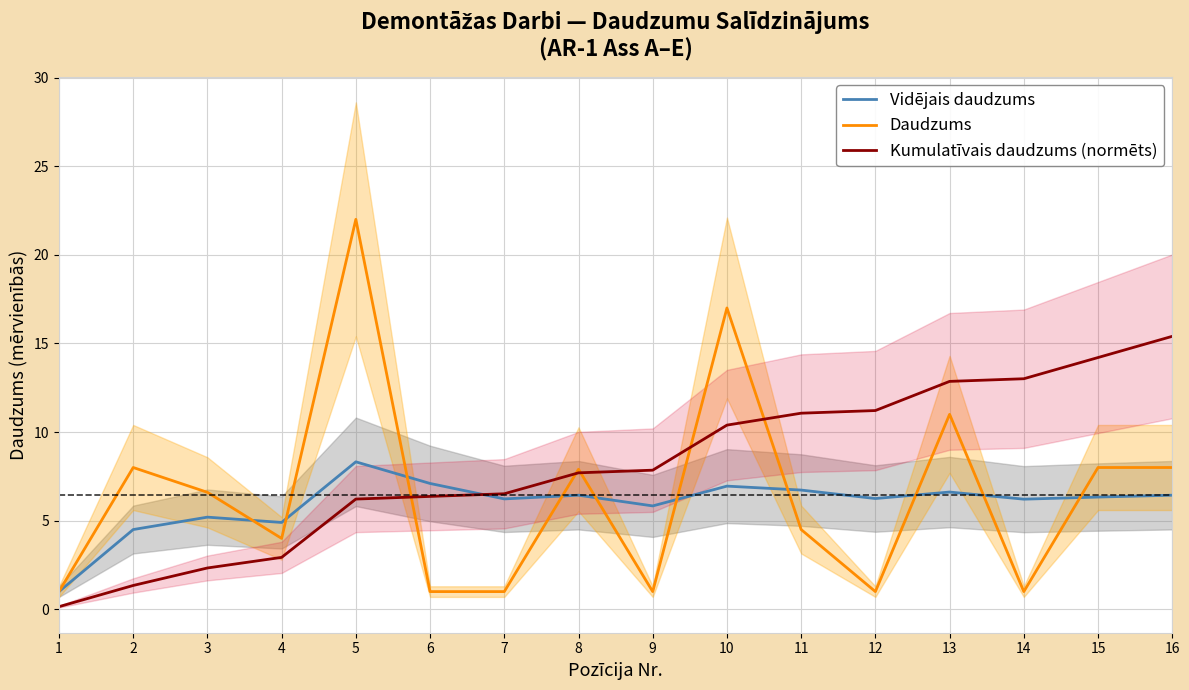

Which series changed the most between 10 and 13?

Daudzums